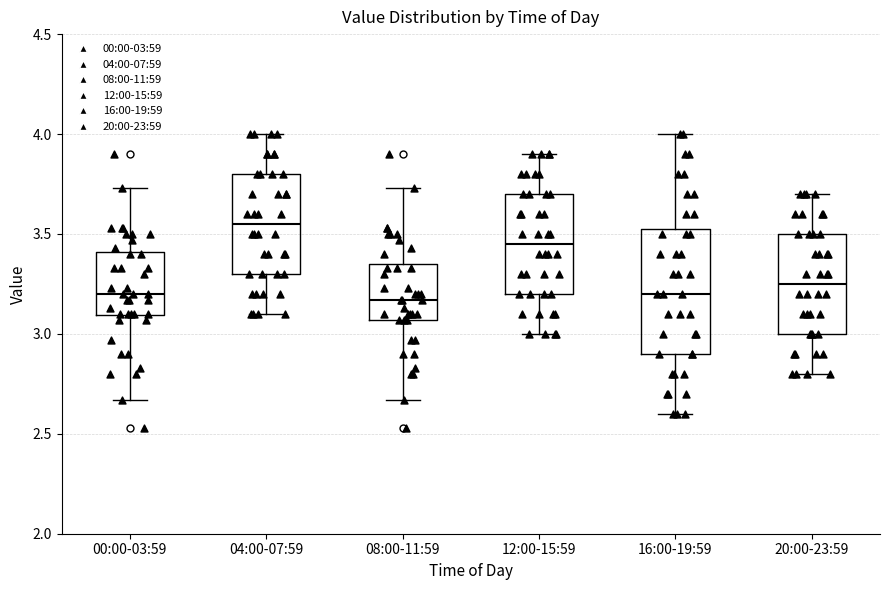

Which box is the tallest, from its lower edge to its upper edge?

16:00-19:59